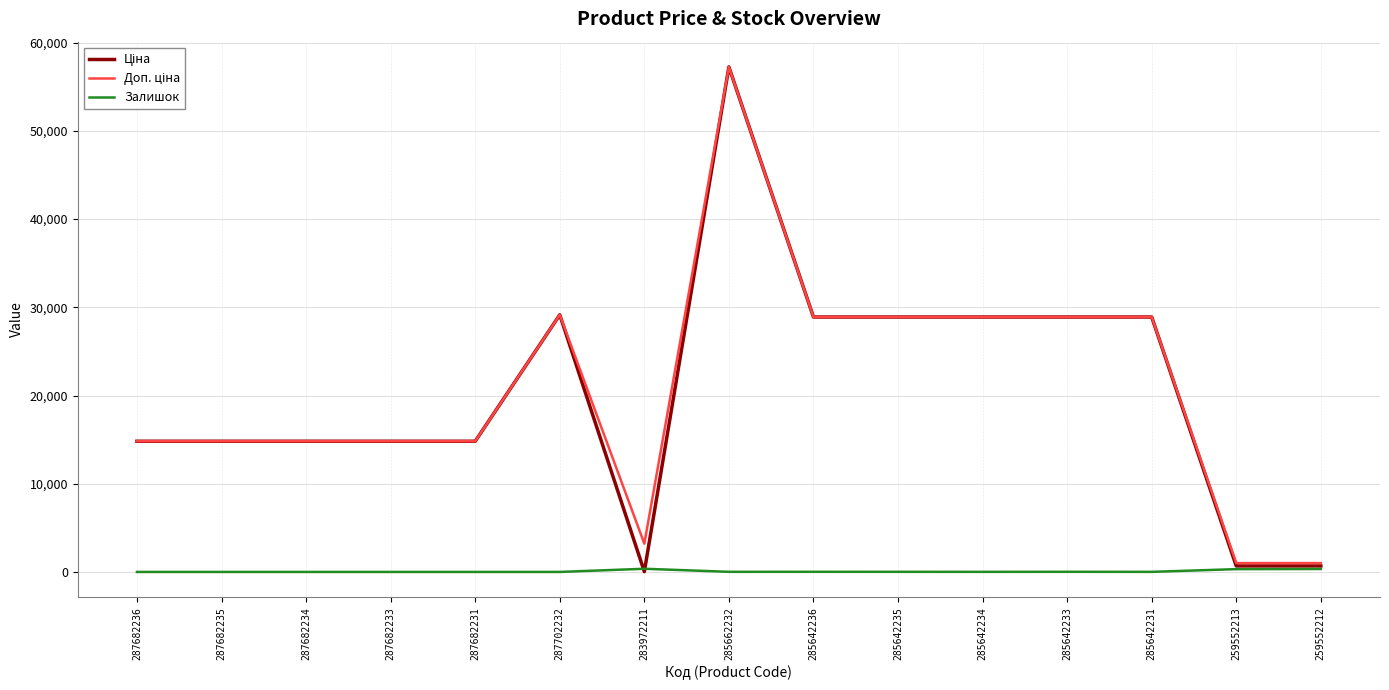

What is the maximum value shown in the chart?

57258.0